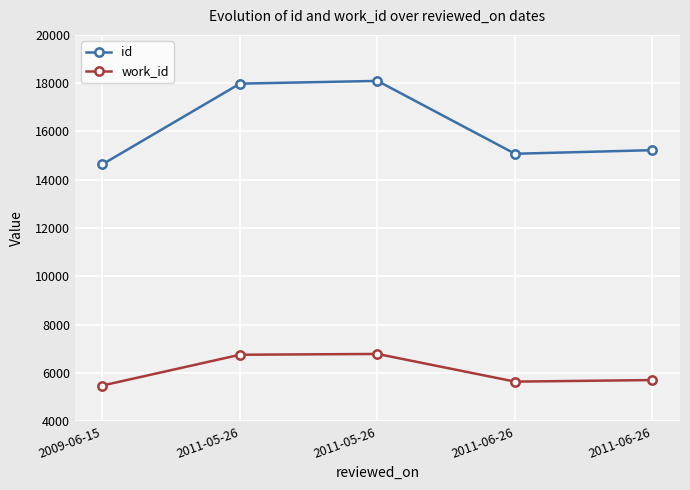

Reading left to right, transcribe all the data shown in this chart.

id: 2009-06-15=14642	2011-05-26=17981	2011-05-26=18094	2011-06-26=15077	2011-06-26=15226
work_id: 2009-06-15=5479	2011-05-26=6753	2011-05-26=6786	2011-06-26=5640	2011-06-26=5705